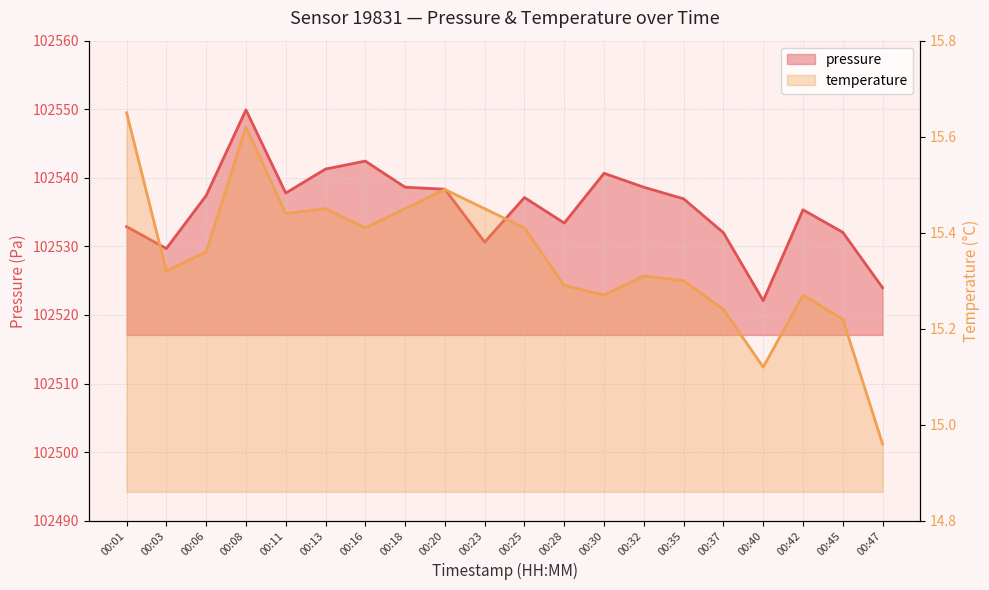

Is the value of temperature at 00:28 greater than the value of pressure at 00:23?

No